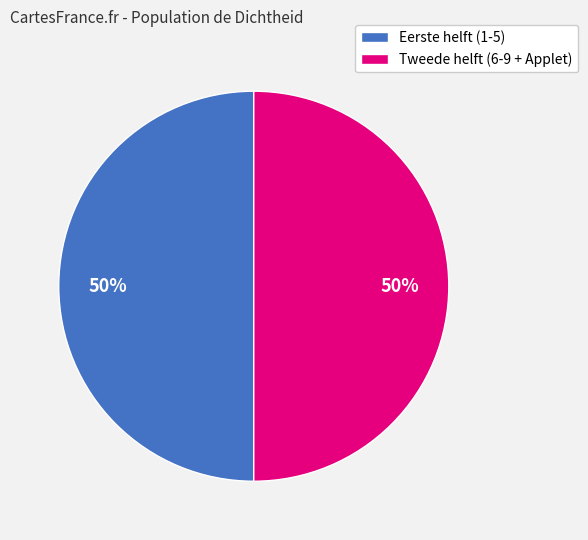

What is the ratio of the value at Tweede helft (6-9 + Applet) to the value at Eerste helft (1-5)?

1.0